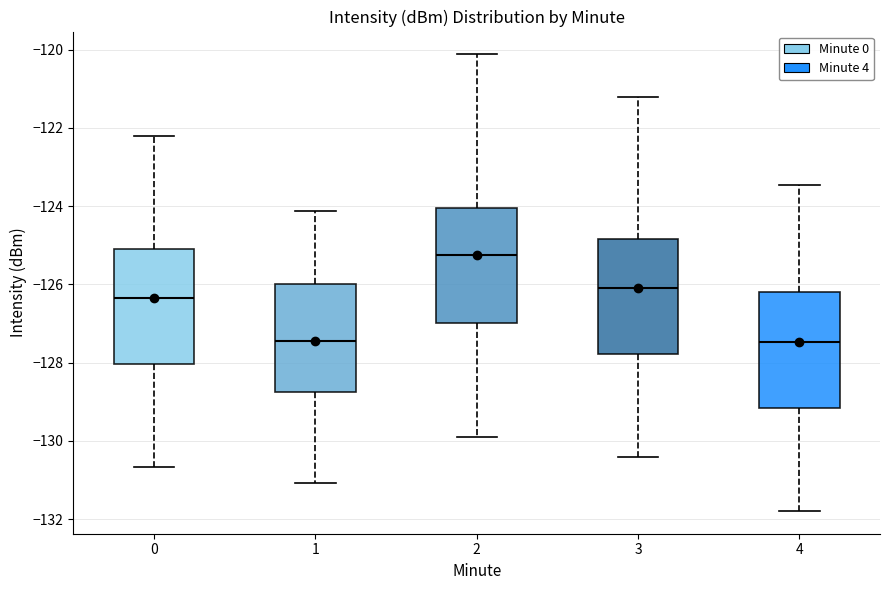

Reading left to right, read every box against the y-axis: the position of its median line, the range the box covers, and the ends of its whiskers. The values are not printed on the chart, so give them approximately, as read against the axis.

0: median -126.4, box -128.0 to -125.0, whiskers -130.6 to -122.2
1: median -127.4, box -128.8 to -126.0, whiskers -131.0 to -124.2
2: median -125.2, box -127.0 to -124.0, whiskers -129.8 to -120.2
3: median -126.0, box -127.8 to -124.8, whiskers -130.4 to -121.2
4: median -127.4, box -129.2 to -126.2, whiskers -131.8 to -123.4